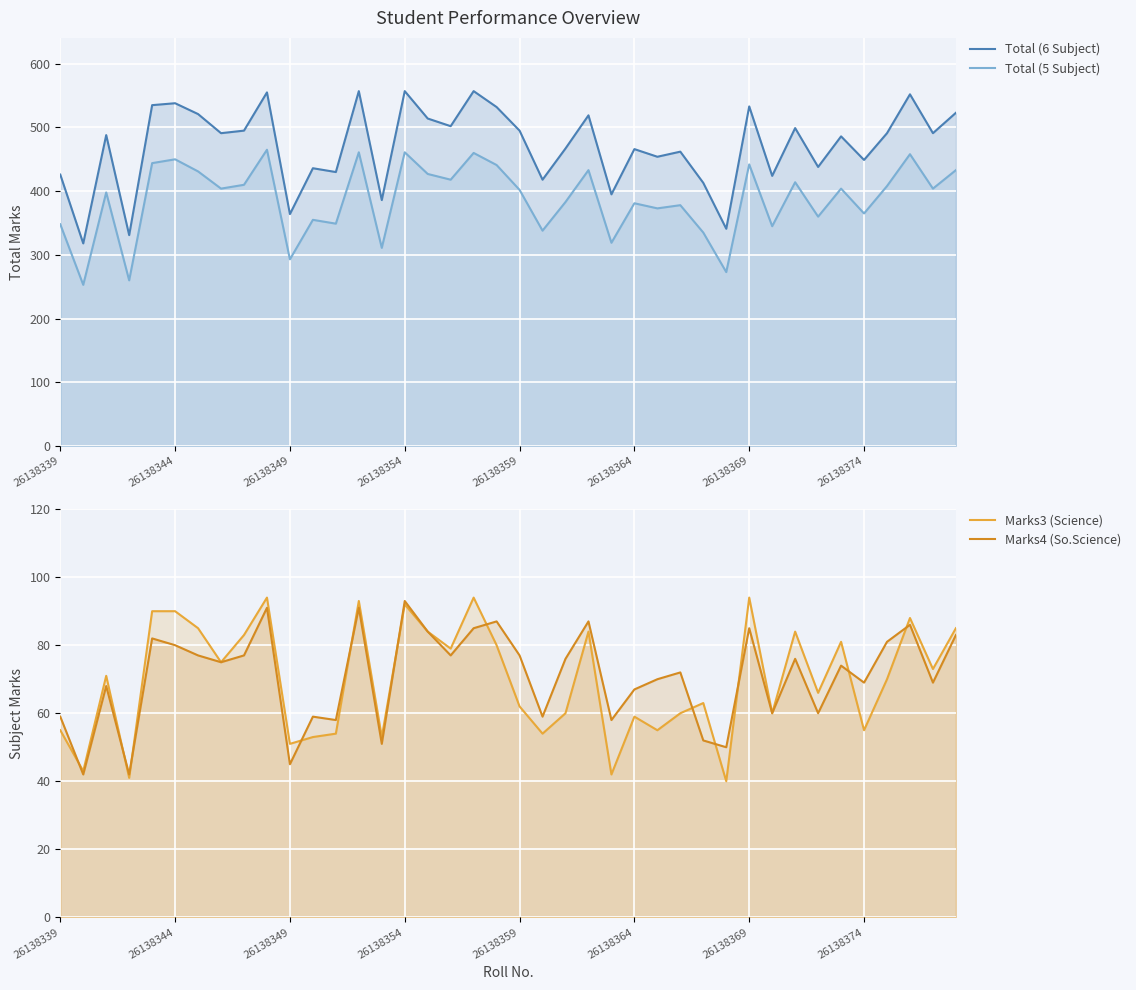

How many times do Marks4 (So.Science) and Marks3 (Science) cross each other?

12